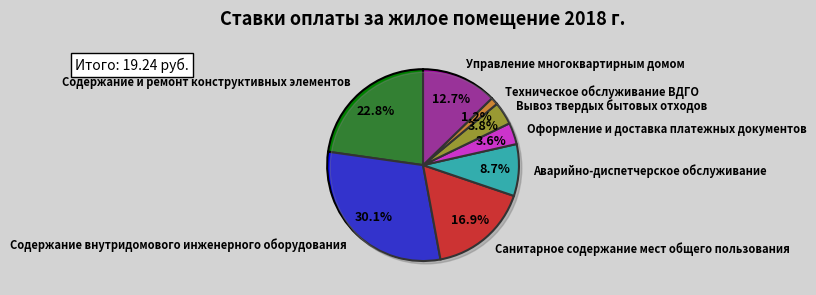

Count the number of slices in the pie.

8